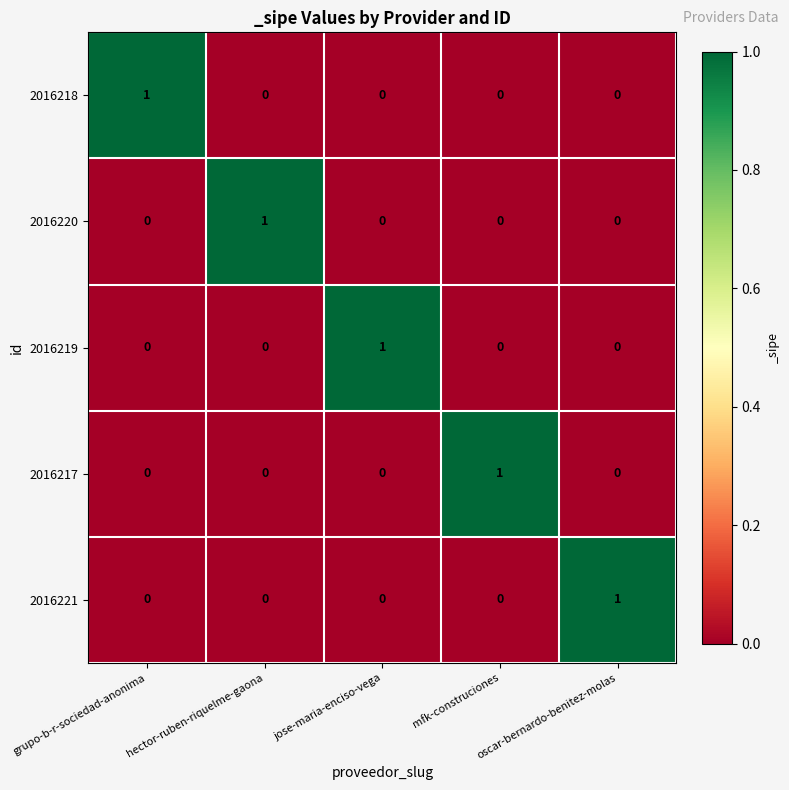

What is the difference between the highest and lowest values at mfk-construciones?

1